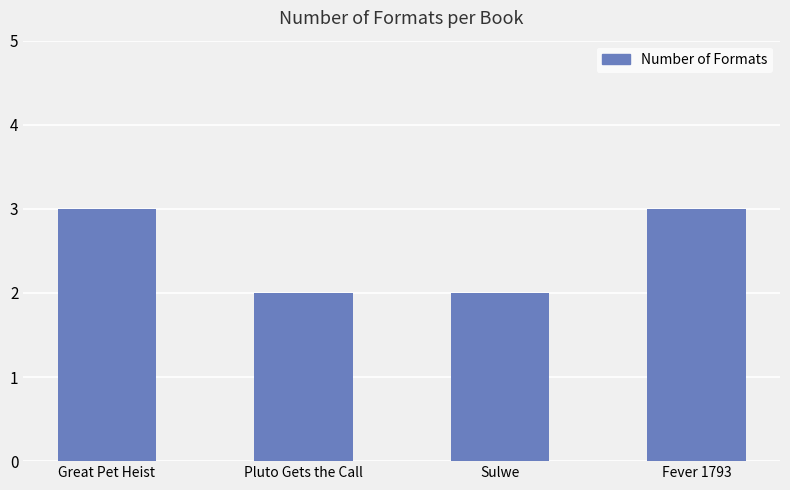

How many distinct data groups are displayed?

1